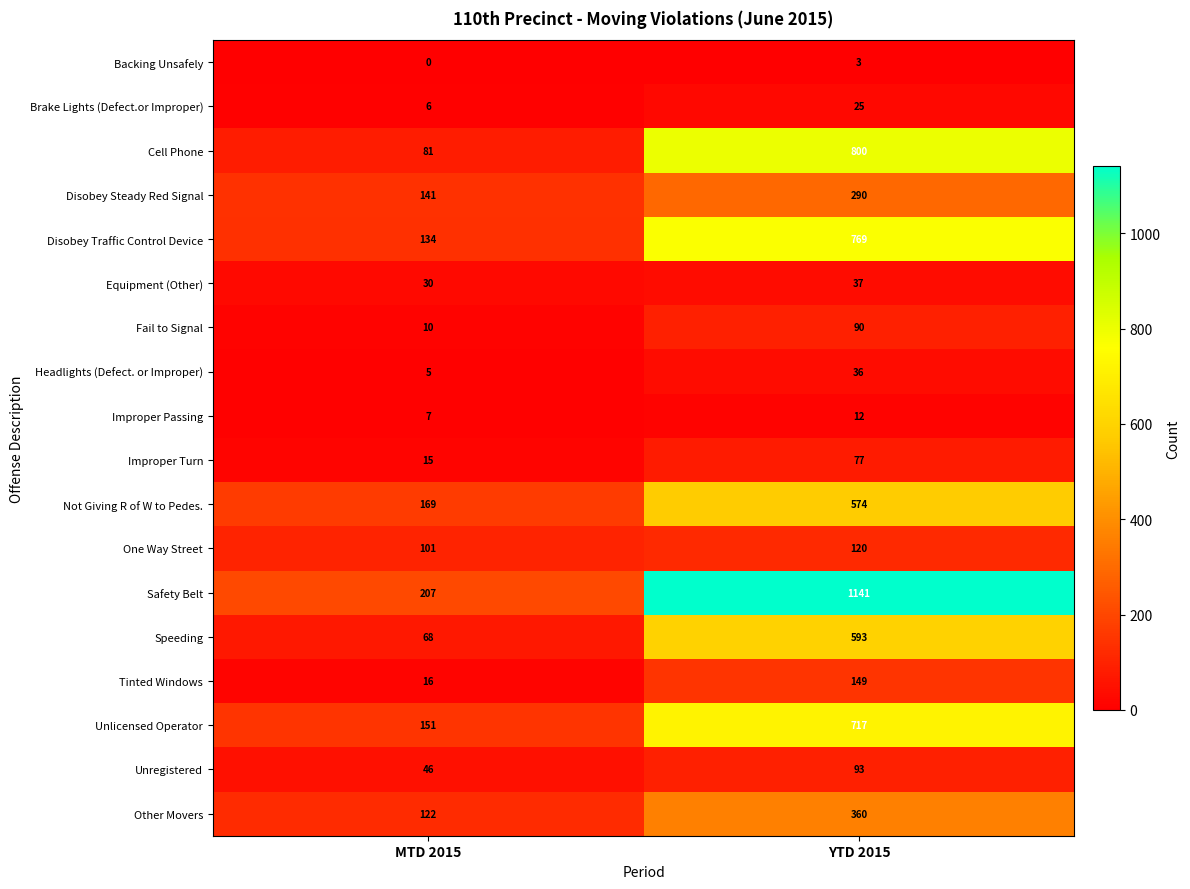

The value of Fail to Signal at MTD 2015 is 17. True or false?

False